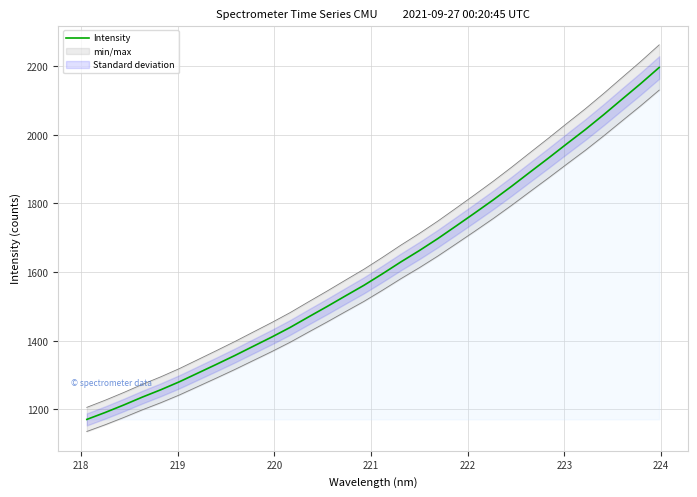

True or false: there are more than 0 points higher than both neighbors.

False